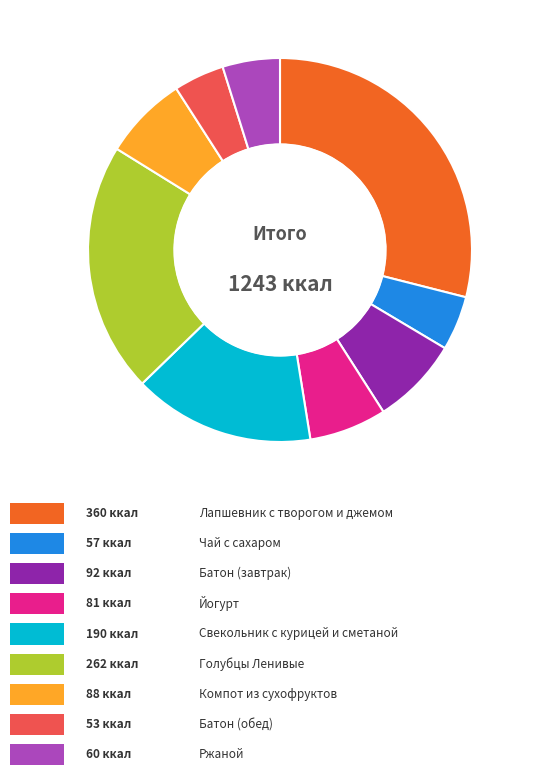

Does any single category account for the majority?

No